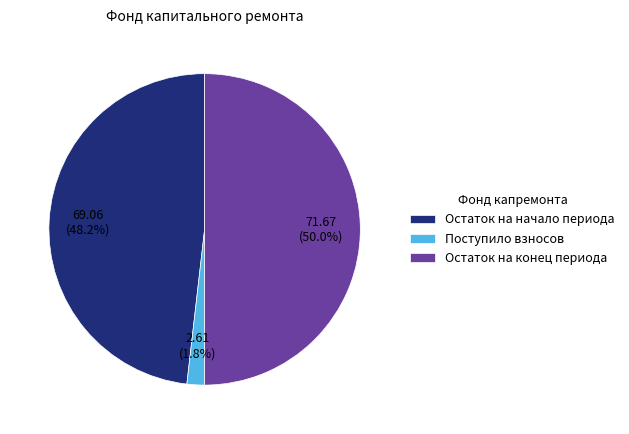

How many slices are in this pie chart?

3